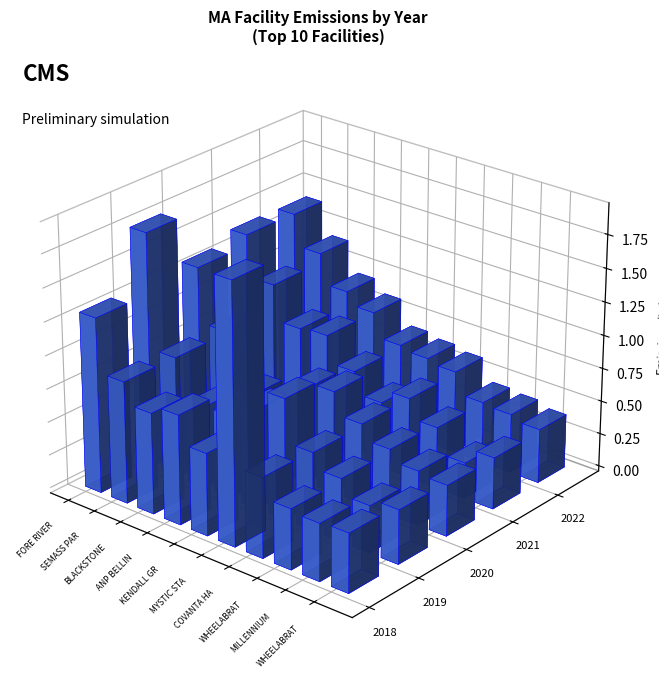

True or false: 2018 has a value of 453633.8 at WHEELABRATOR MILLBURY.

True